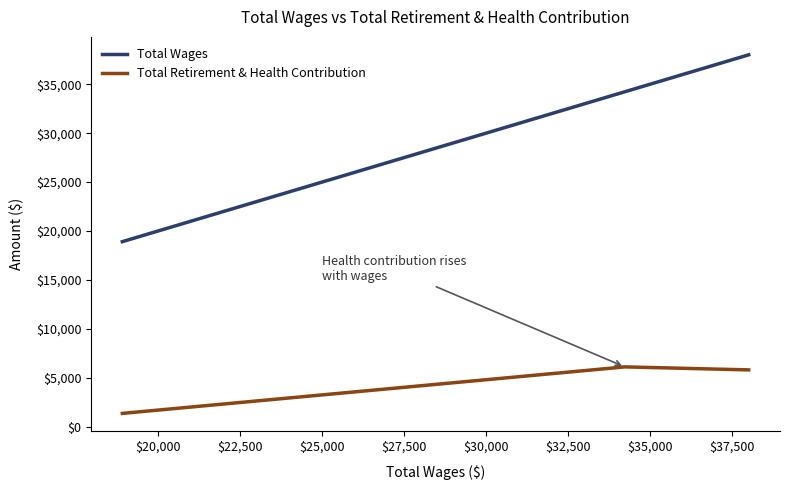

Rank the series by their maximum value, from lowest to highest.

Total Retirement & Health Contribution, Total Wages